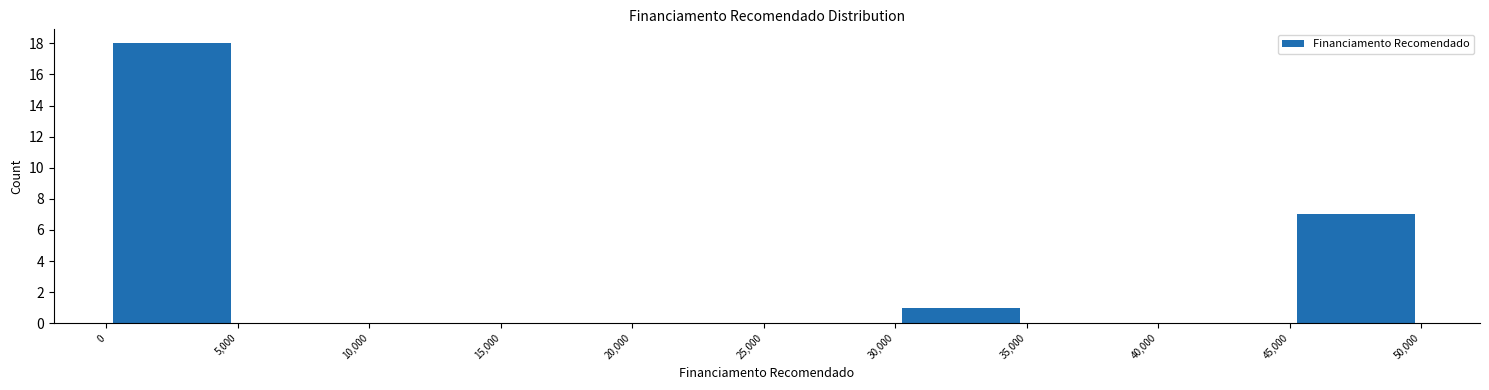

Reading left to right, list every bar in this chart as the range it spans on the x-axis followed by its height. The values are not printed on the chart, so give them approximately, as read against the axis.

0 to 5,000: 18
5,000 to 10,000: 0
10,000 to 15,000: 0
15,000 to 20,000: 0
20,000 to 25,000: 0
25,000 to 30,000: 0
30,000 to 35,000: 1
35,000 to 40,000: 0
40,000 to 45,000: 0
45,000 to 50,000: 7